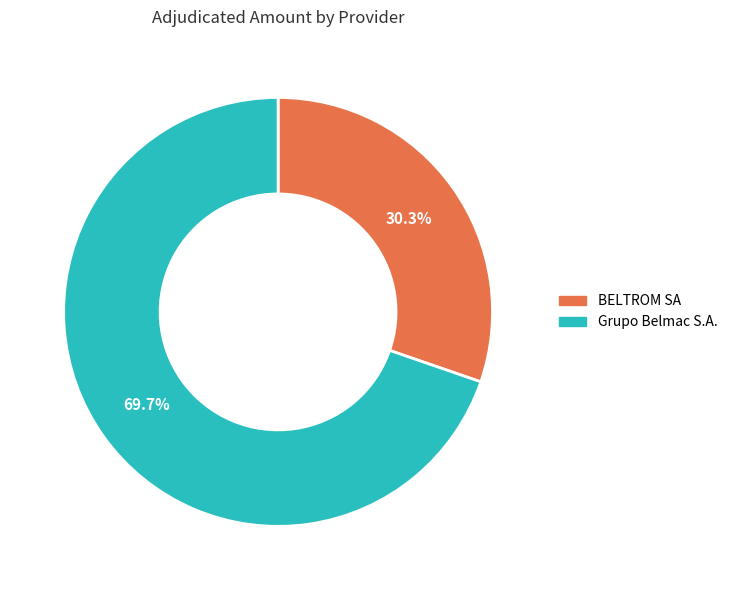

Which category has the smallest portion of the pie?

BELTROM SA